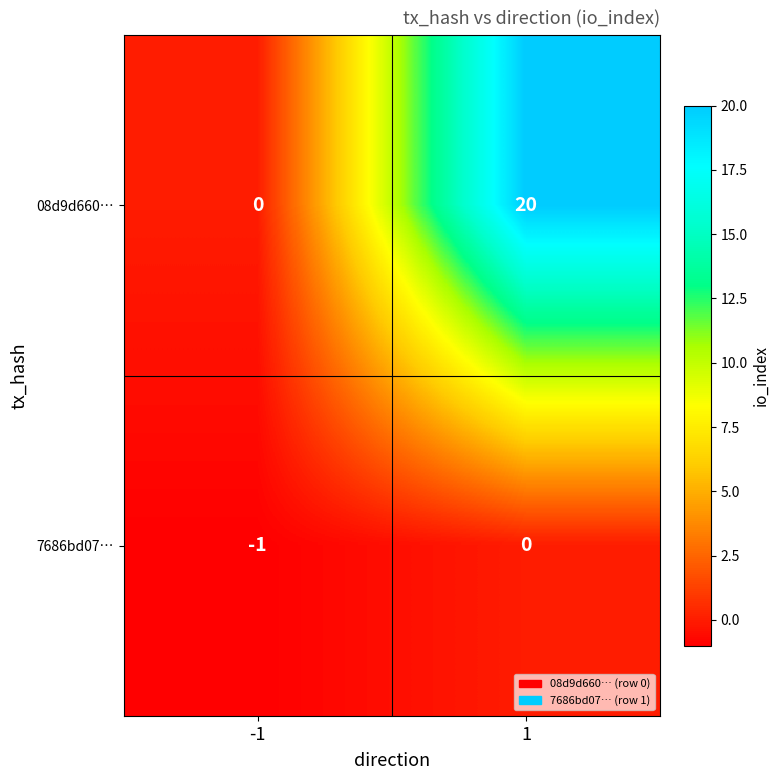

Reading left to right, extract all data points from this chart.

08d9d660…: -1=0	1=20
7686bd07…: -1=-1	1=0